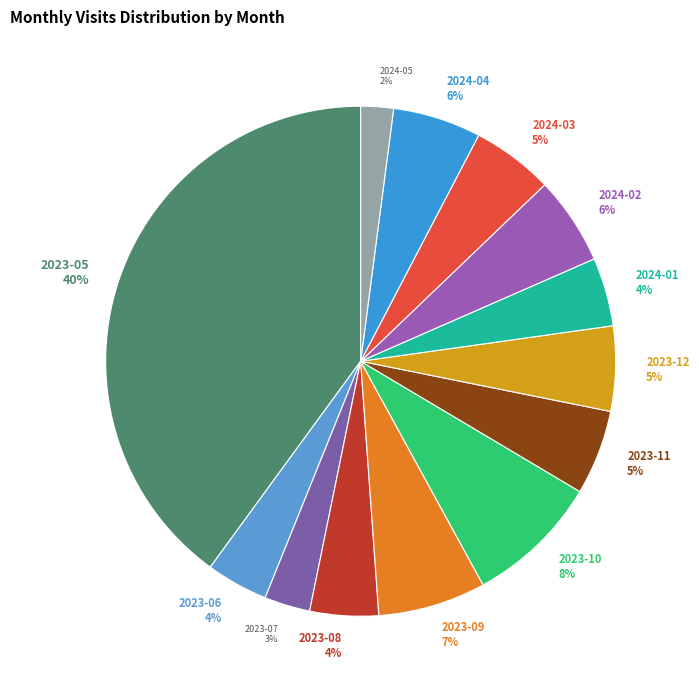

To the nearest percent, what is the combined percentage of 2023-11 and 2024-02?

11%